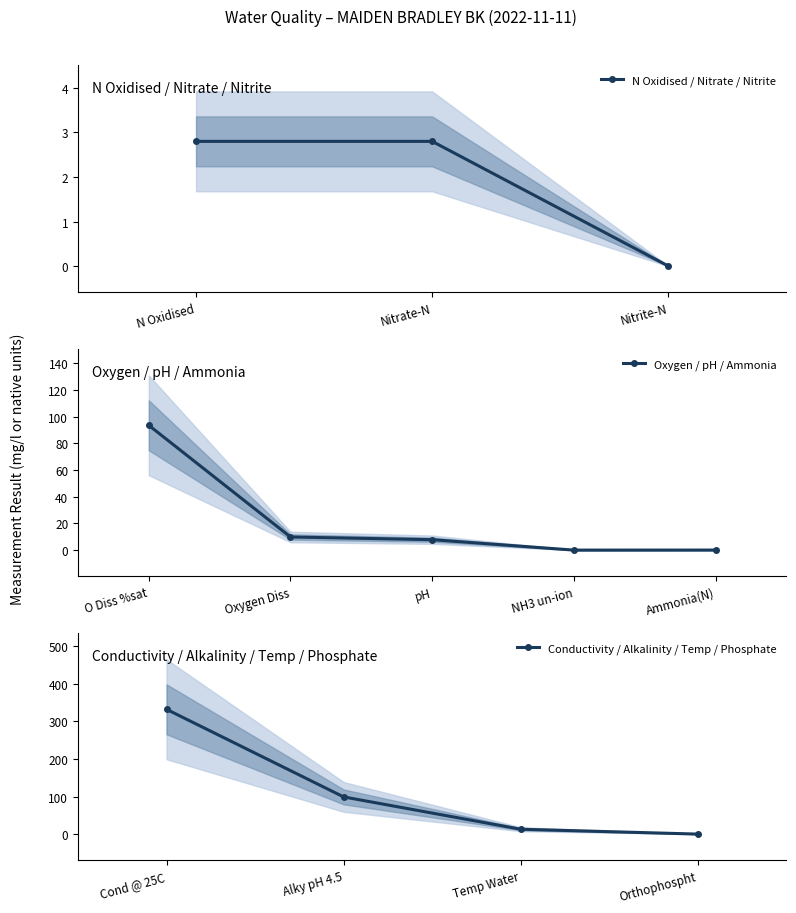

How many lines are shown in the chart?

1